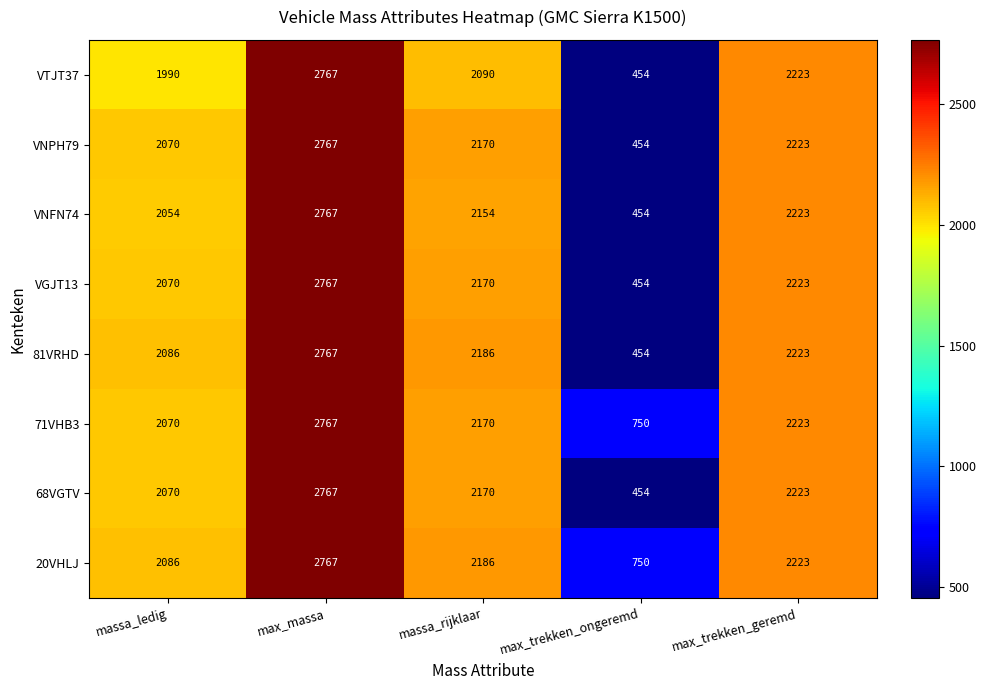

At which category does the chart reach its peak across all series?

max_massa